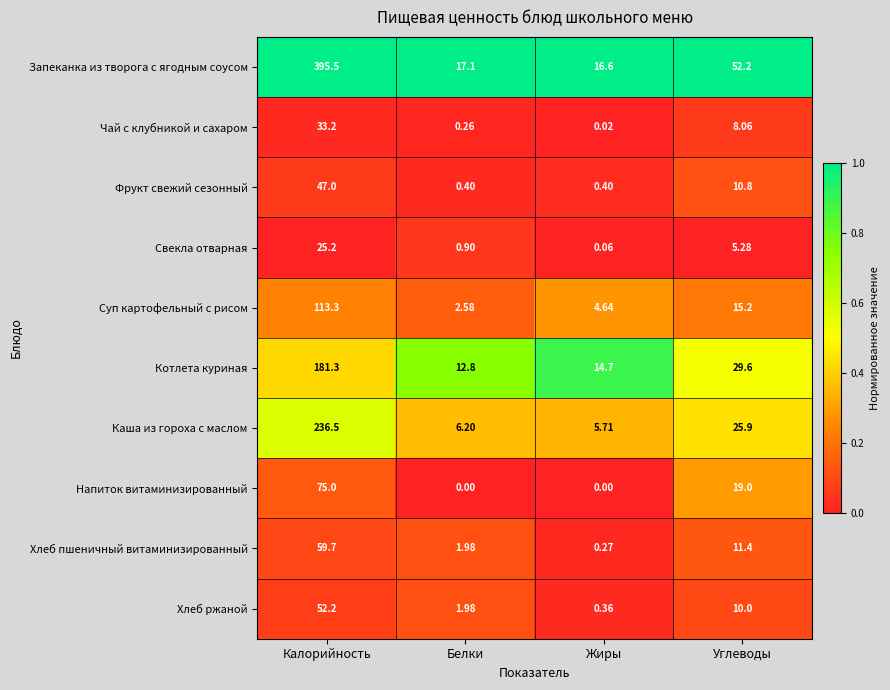

Where is Каша из гороха с маслом nearest to the value 121?

Углеводы